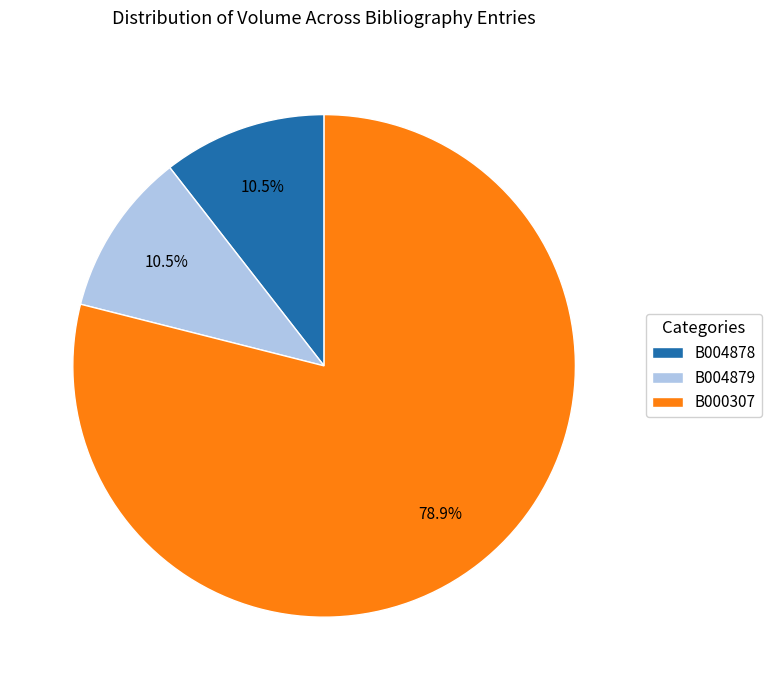

To the nearest percent, what is the difference between the B000307 and B004878 slice percentages?

68%